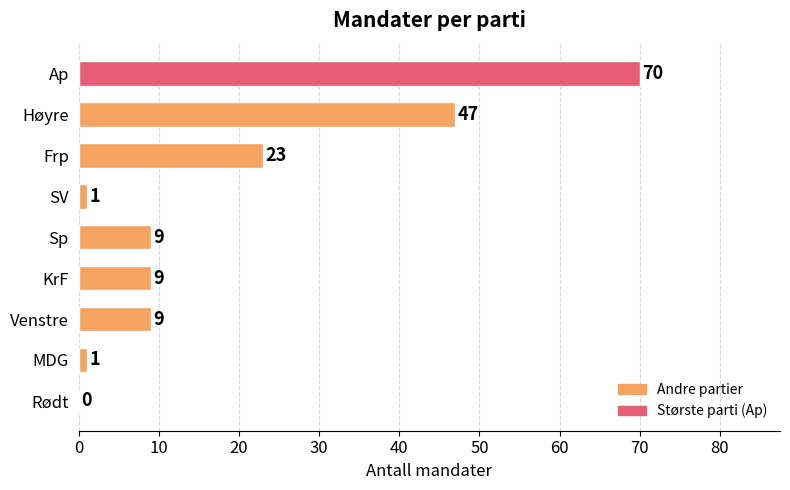

Reading top to bottom, what are all the values shown in this chart?

Ap=70	Høyre=47	Frp=23	SV=1	Sp=9	KrF=9	Venstre=9	MDG=1	Rødt=0